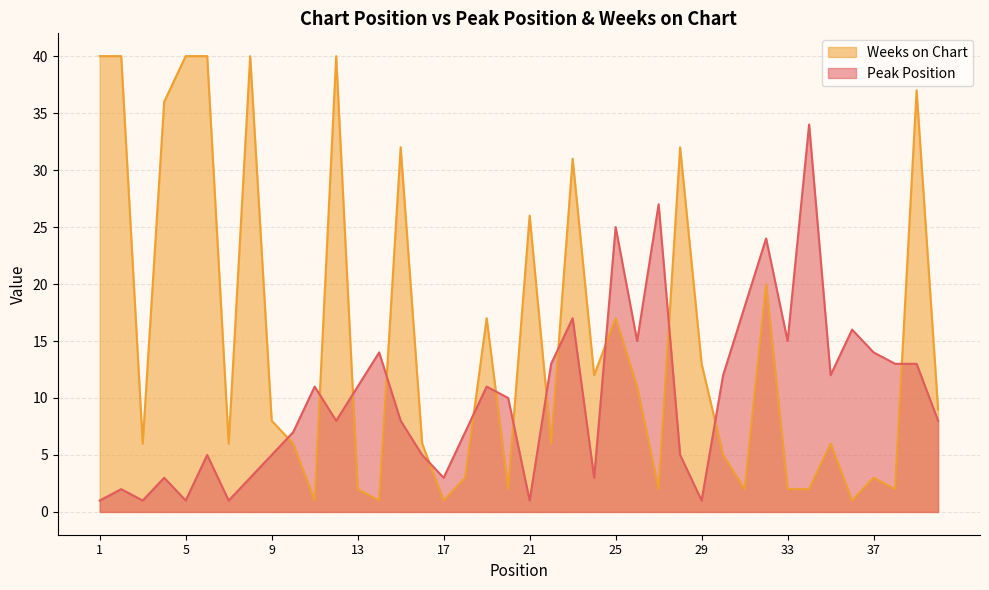

Reading right to left, what are all the values shown in this chart?

Peak Position: 8	13	13	14	16	12	34	15	24	18	12	1	5	27	15	25	3	17	13	1	10	11	7	3	5	8	14	11	8	11	7	5	3	1	5	1	3	1	2	1
Weeks on Chart: 9	37	2	3	1	6	2	2	20	2	5	13	32	2	11	17	12	31	6	26	2	17	3	1	6	32	1	2	40	1	6	8	40	6	40	40	36	6	40	40